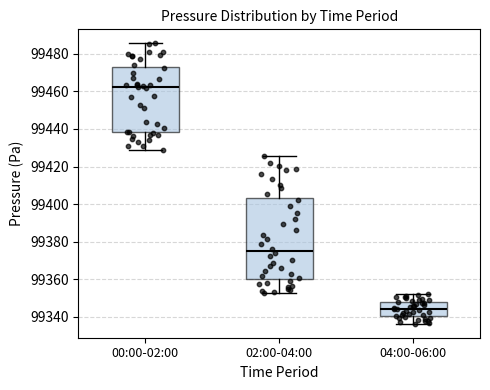

Where does the median line of the box for 00:00-02:00 sit on the y-axis? The values are not printed on the chart, so give them approximately, as read against the axis.

99462